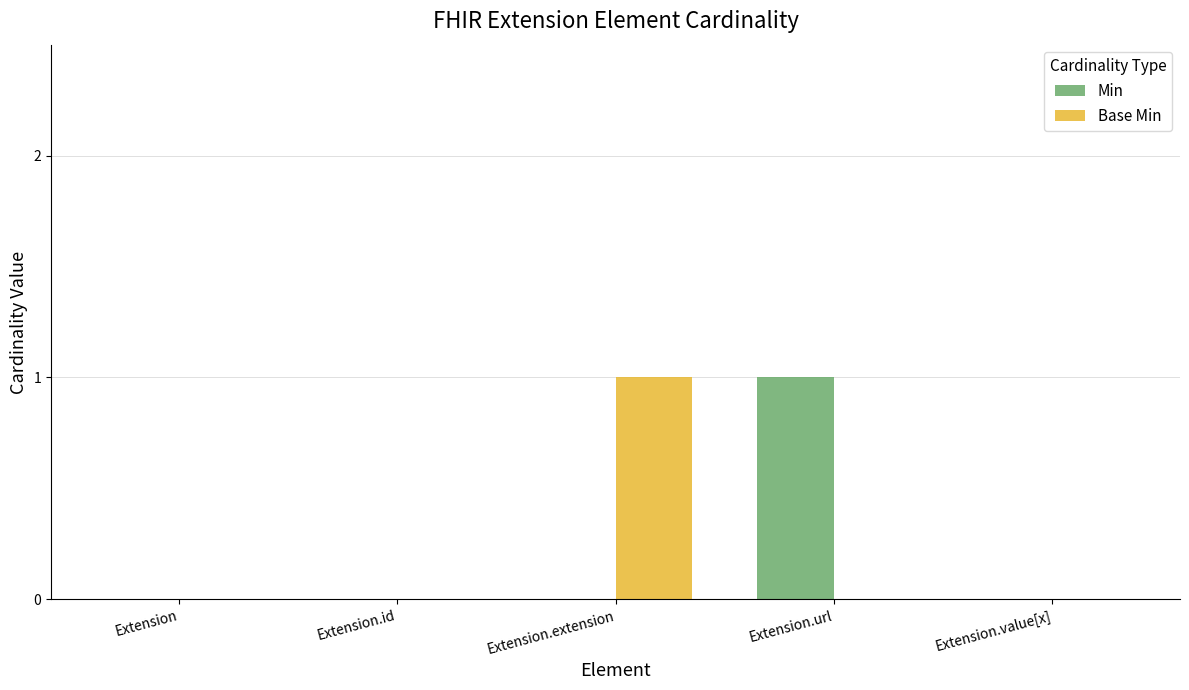

Is the value of Base Min at Extension greater than the value of Min at Extension.url?

No